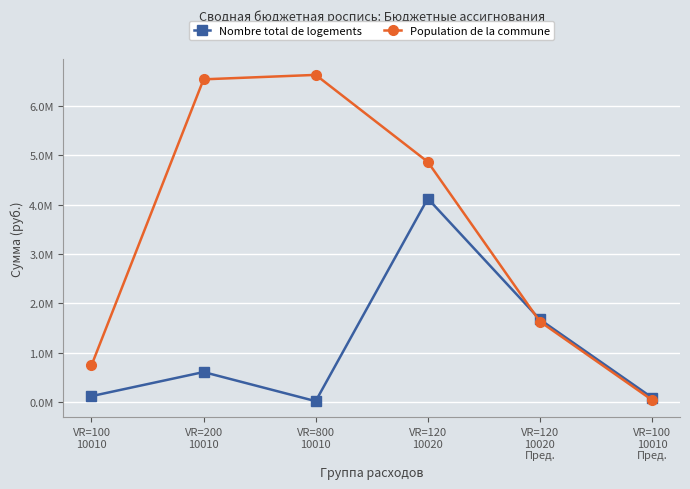

How many interior local peaks does the Population de la commune series have?

1